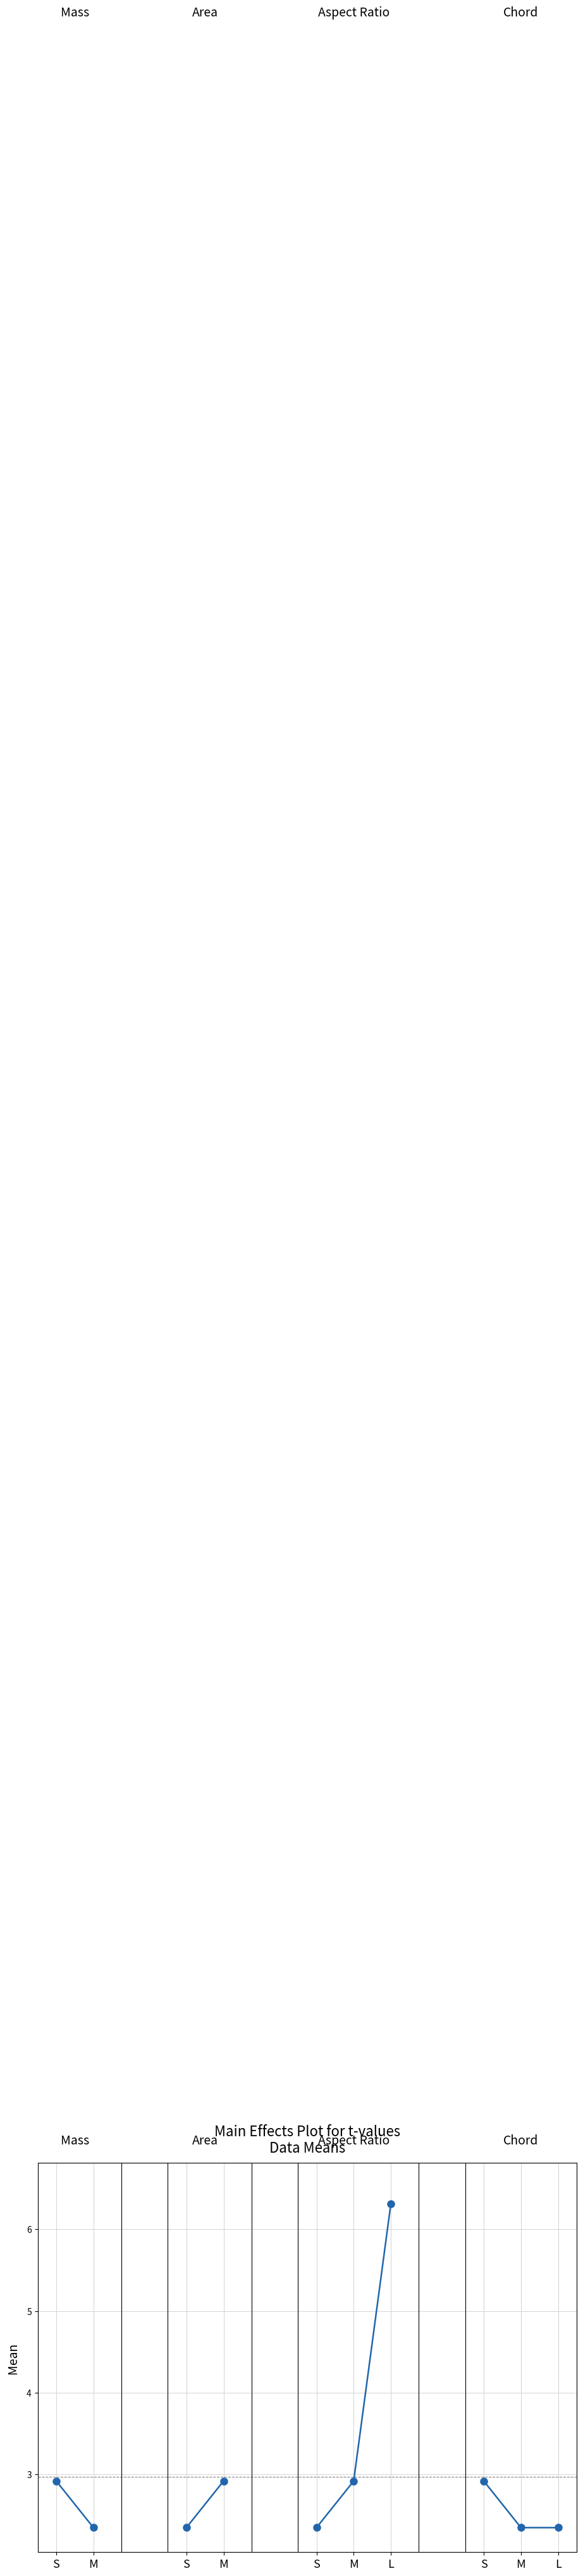

What is the label of the 1st point from the left?

S